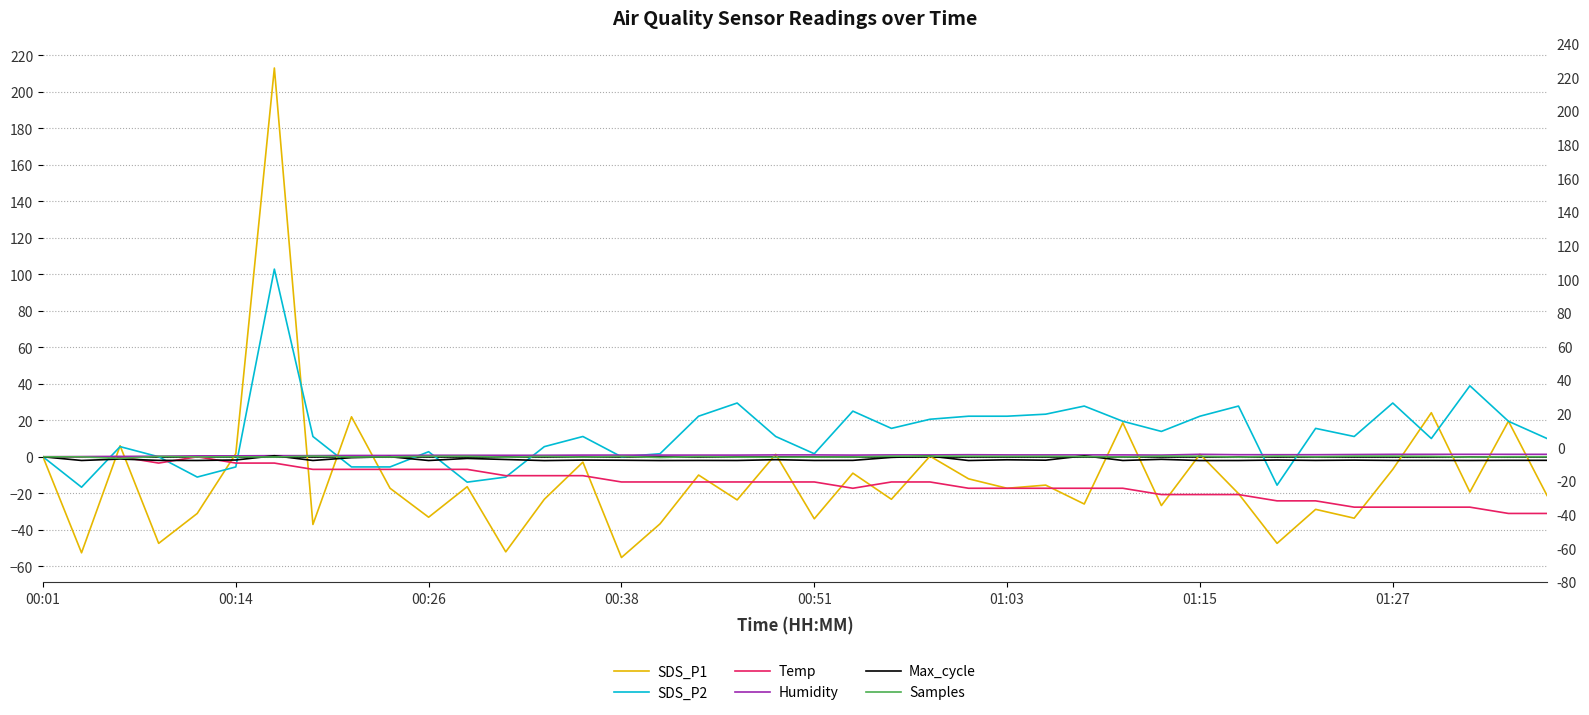

What position from the left is 12?

13